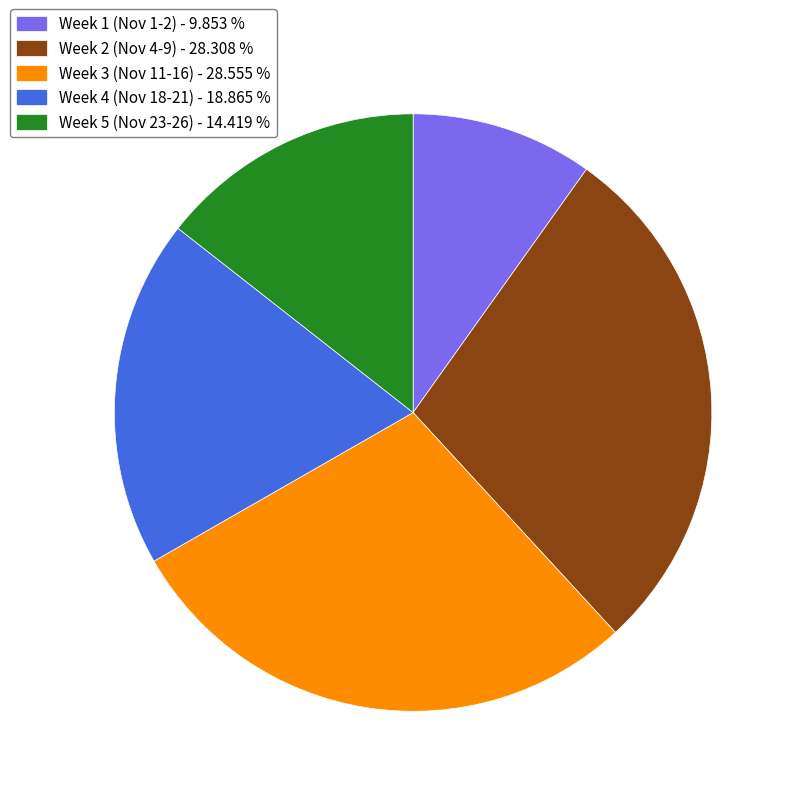

Is the sum of Week 4 (Nov 18-21) - 18.865 % and Week 1 (Nov 1-2) - 9.853 % greater than half?

No